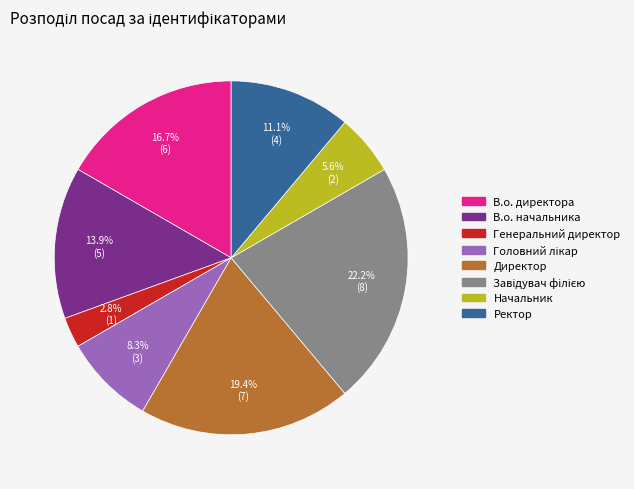

Between Генеральний директор and Директор, which is larger?

Директор